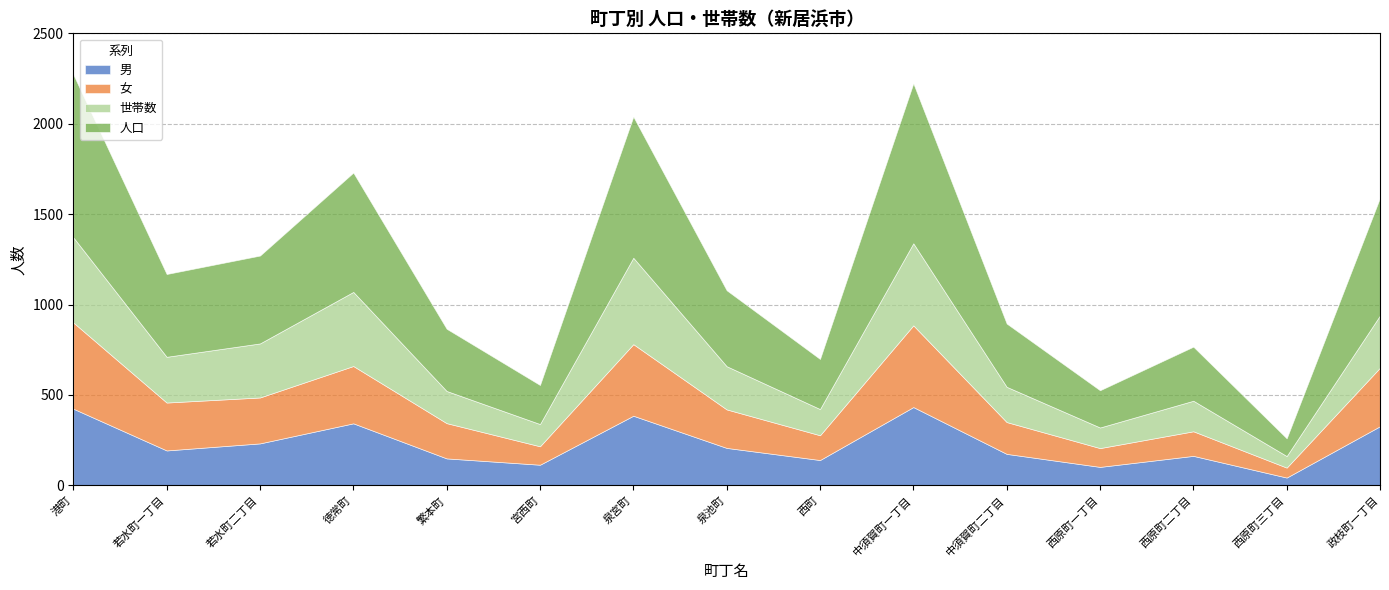

What is the spread (max minus min) of values at 西原町三丁目?

55